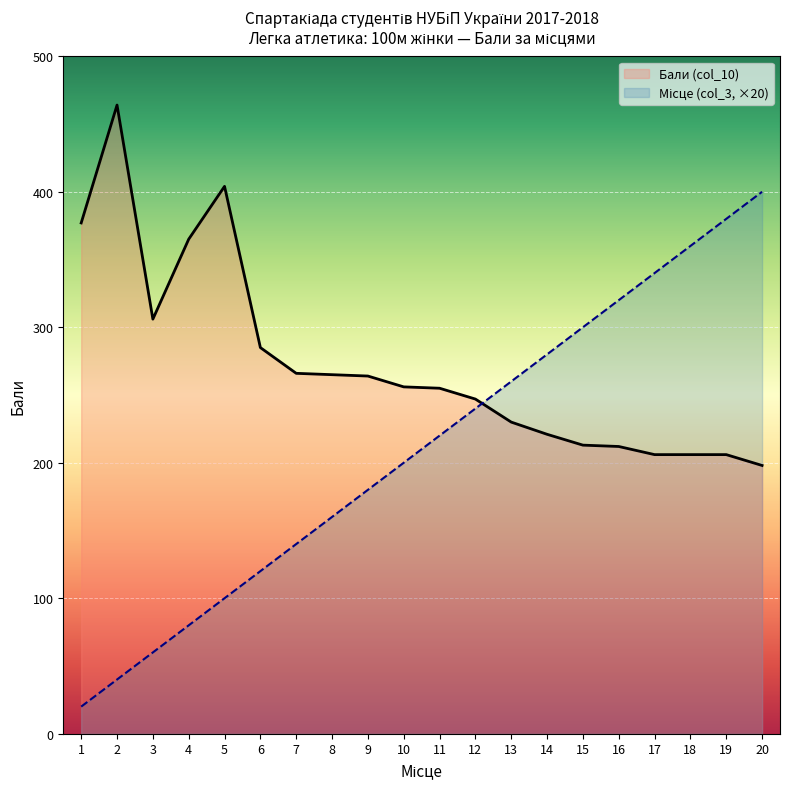

What is the spread (max minus min) of values at 16?

108